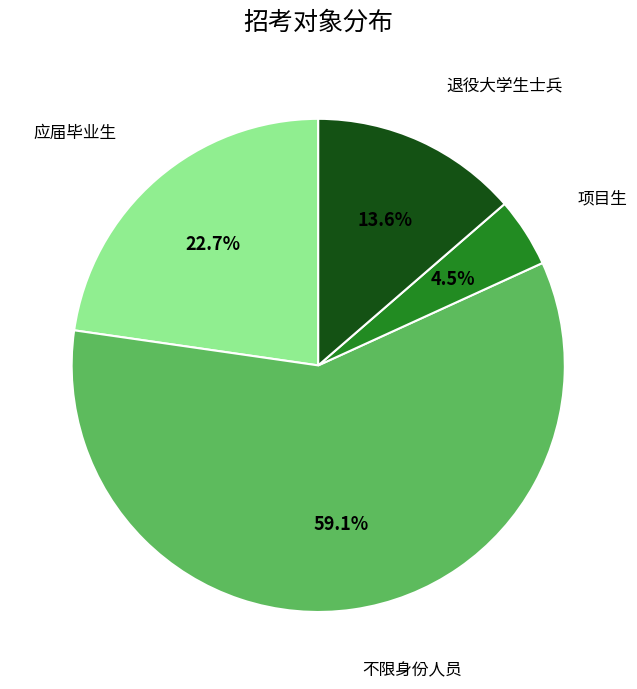

Does 不限身份人员 represent more than half of the total?

Yes